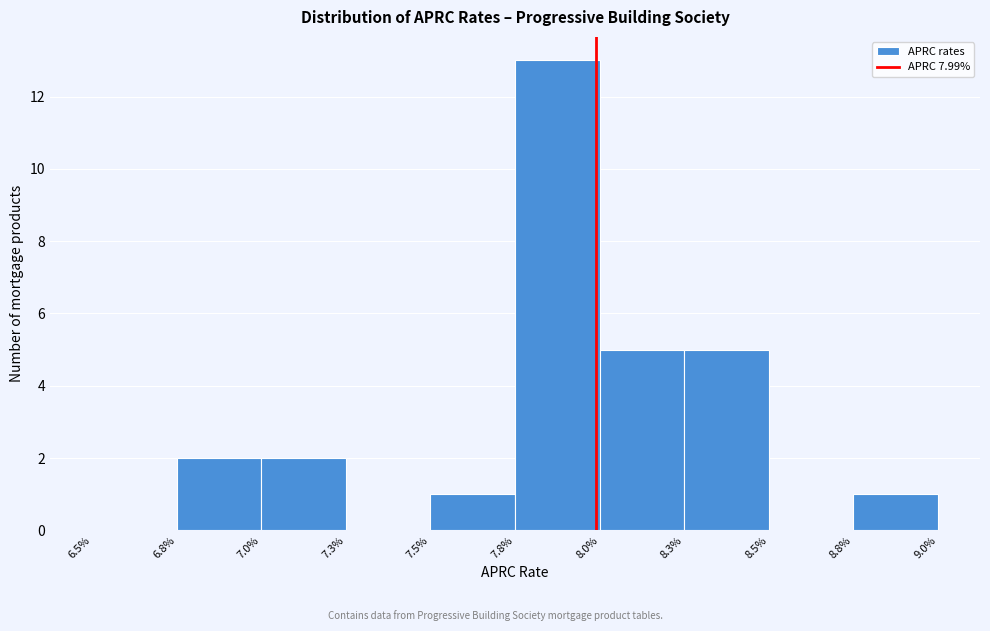

Reading right to left, transcribe all the data shown in this chart.

8.8%=1	8.5%=0	8.3%=5	8.0%=5	7.8%=13	7.5%=1	7.3%=0	7.0%=2	6.8%=2	6.5%=0